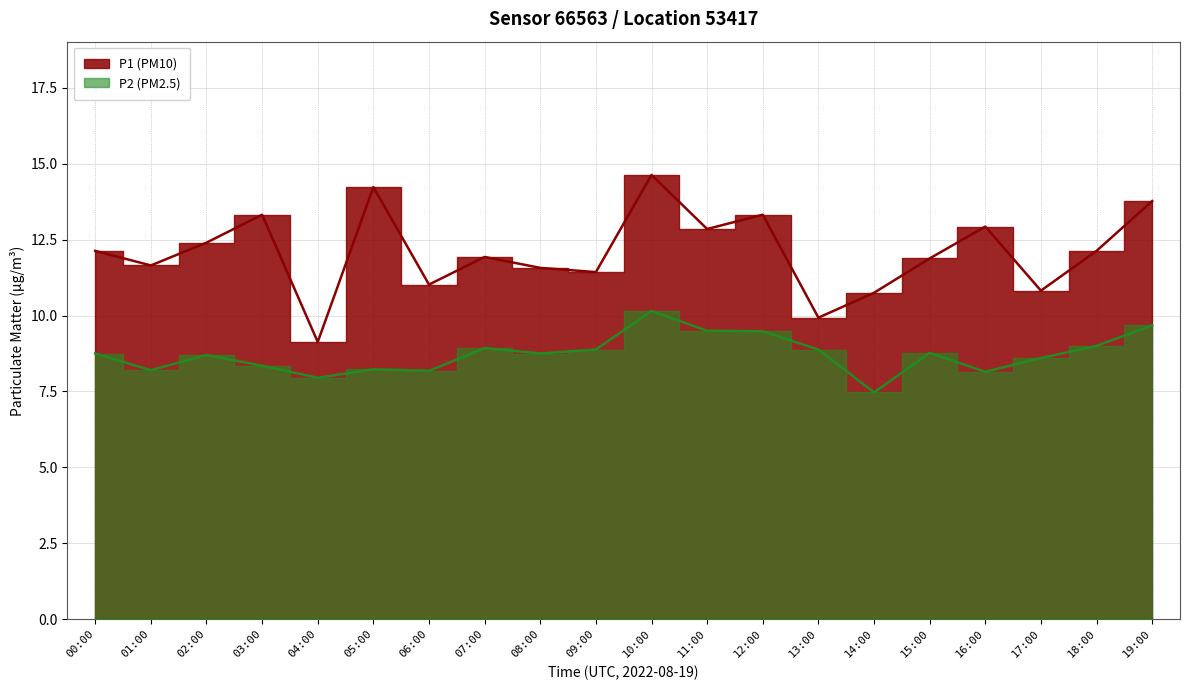

What is the value of the P2 point at the 2nd from the left?

8.2